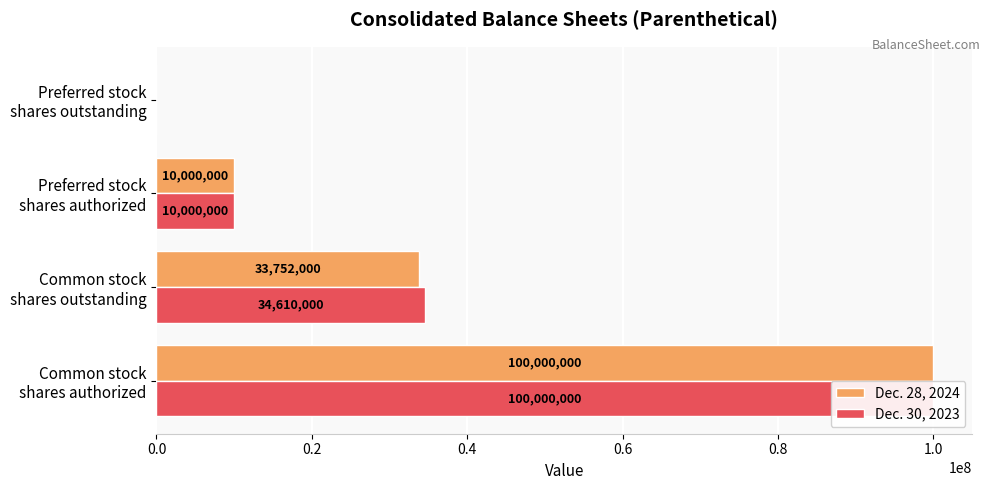

Read the Dec. 30, 2023 value at Preferred stock shares authorized, to the nearest 50.

10000000